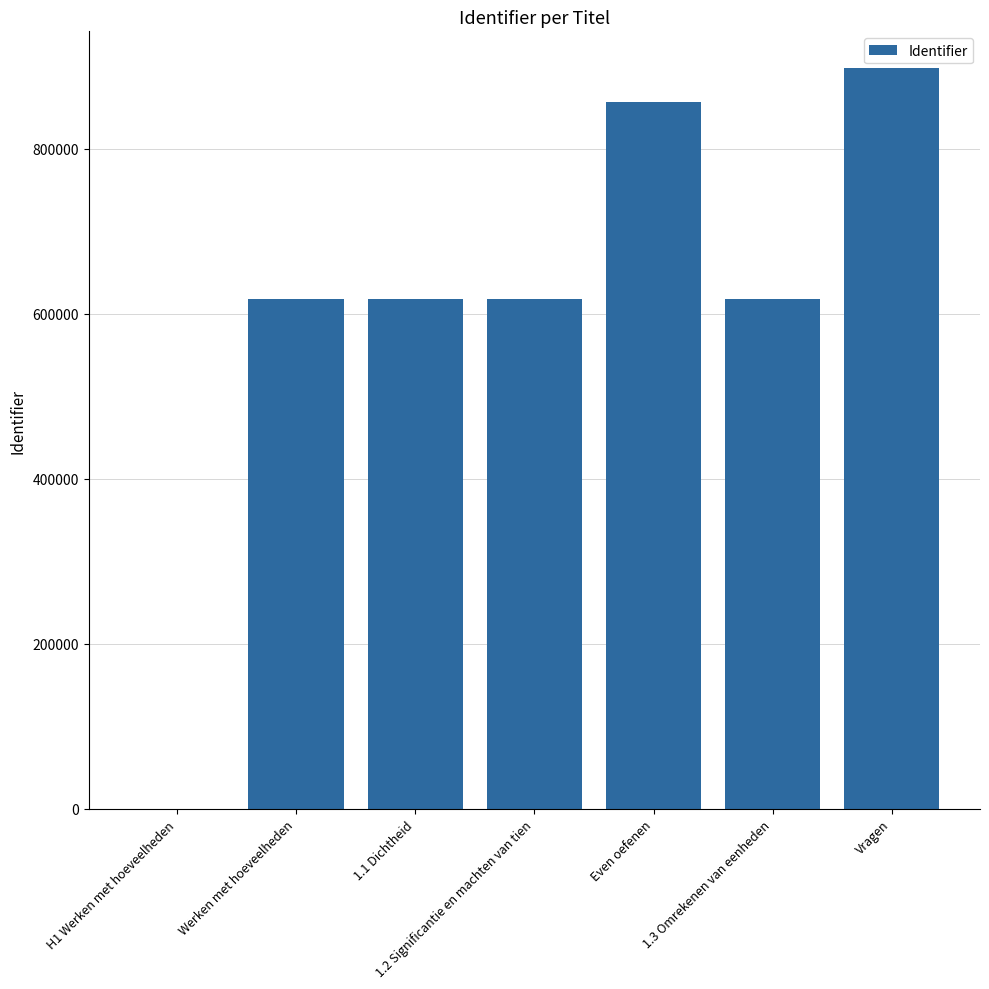

The chart shows a value of 187691 at Werken met hoeveelheden. True or false?

False